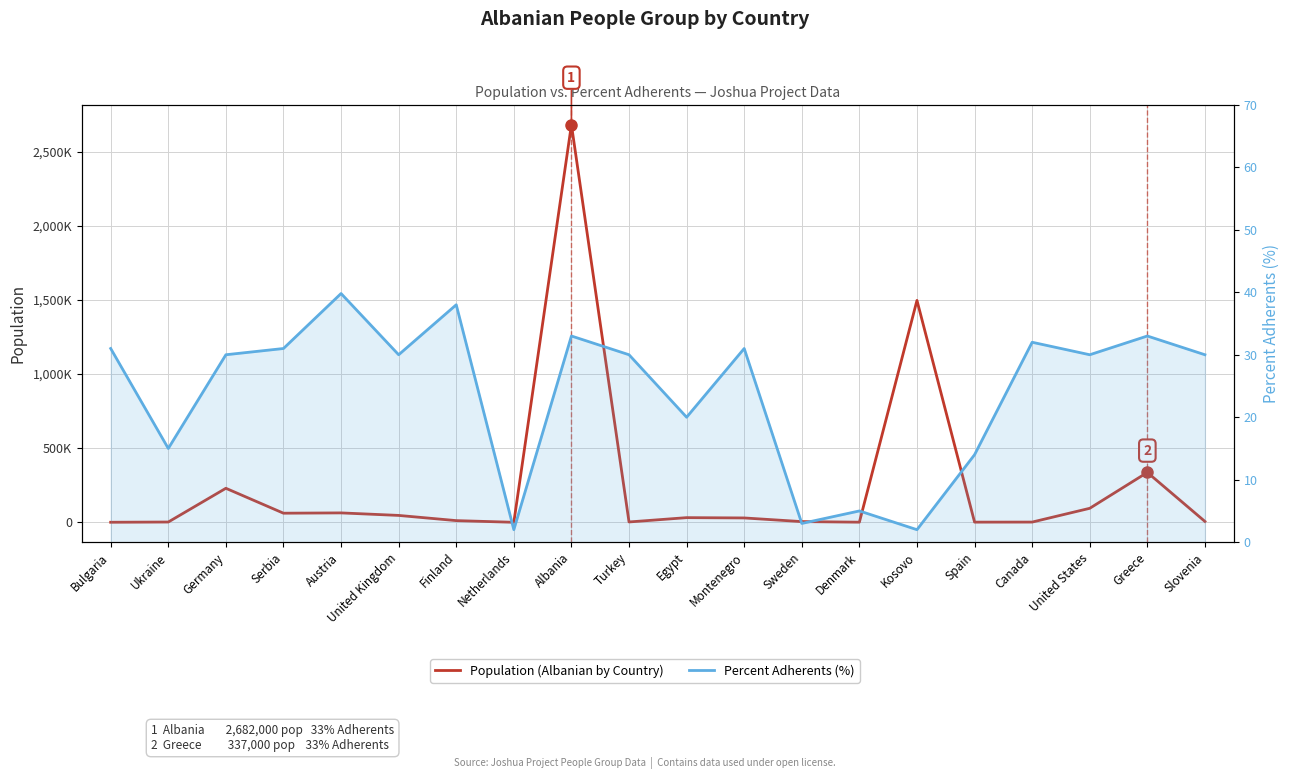

What is the label of the 2nd point from the right?

Greece